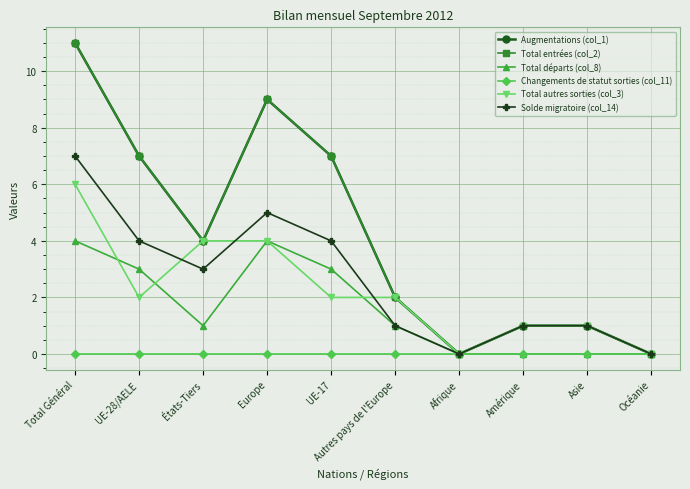

The Total entrées (col_2) series shows 1 at Asie. True or false?

True